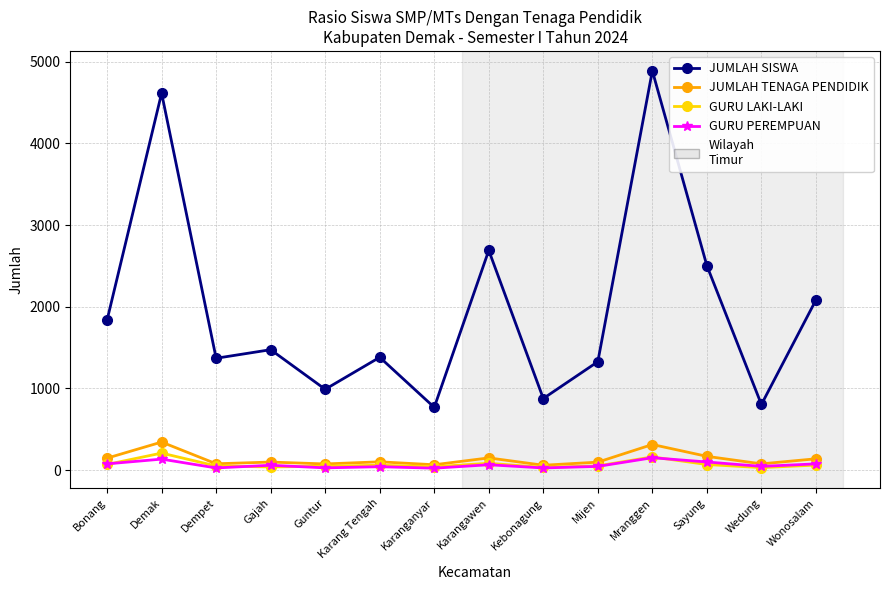

Which category has the highest value across all series?

Mranggen